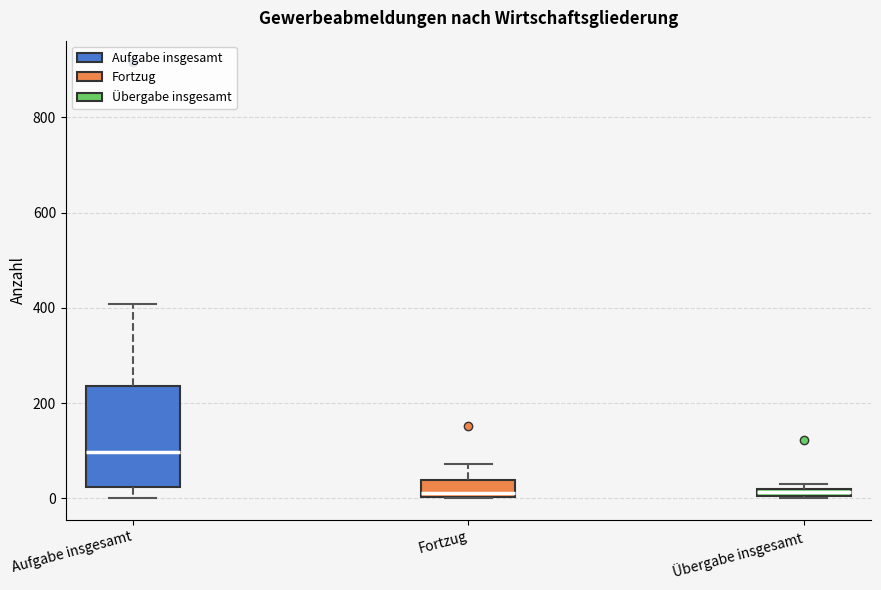

Which box is the tallest, from its lower edge to its upper edge?

Aufgabe insgesamt